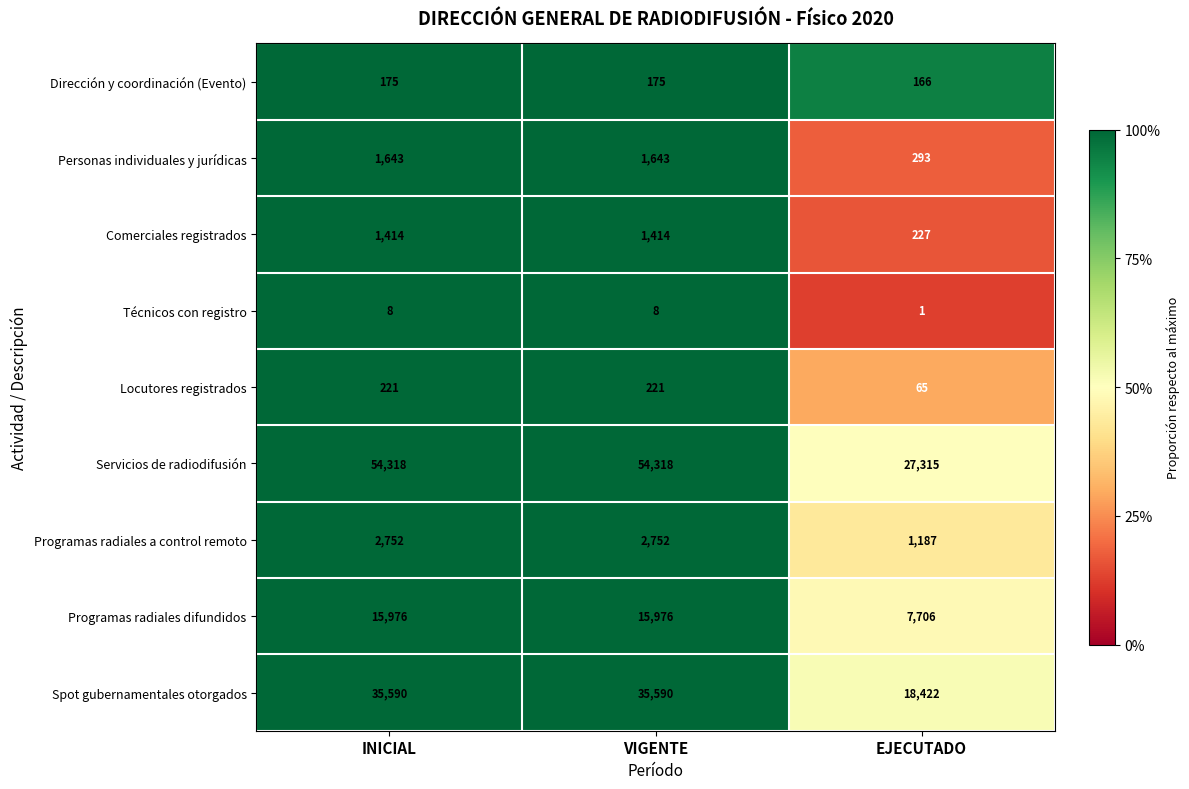

The Locutores registrados series shows 322 at INICIAL. True or false?

False